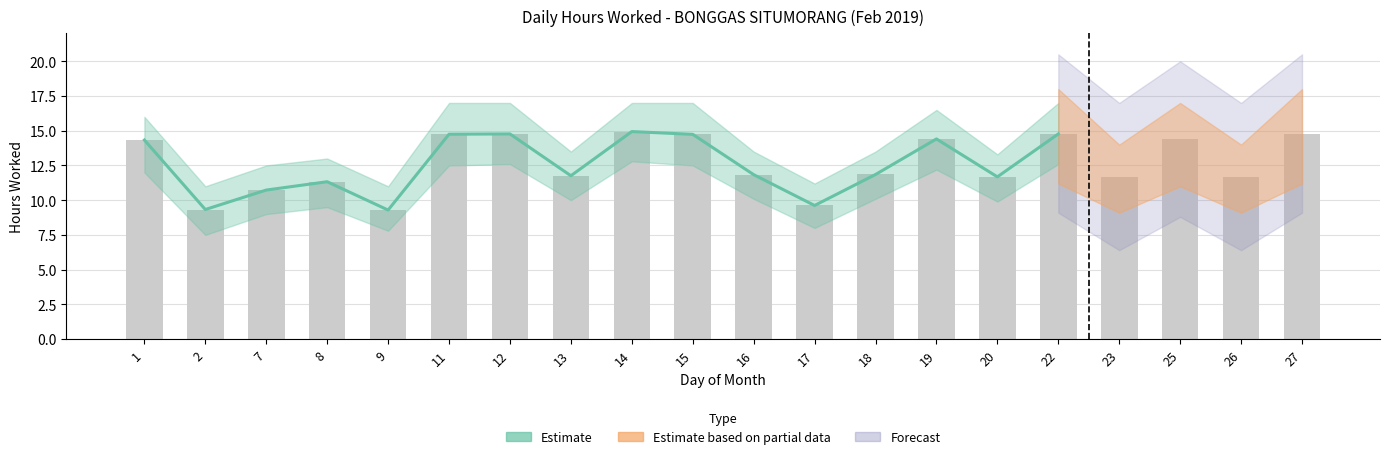

Where does the Hours Worked series first go above 11?

1